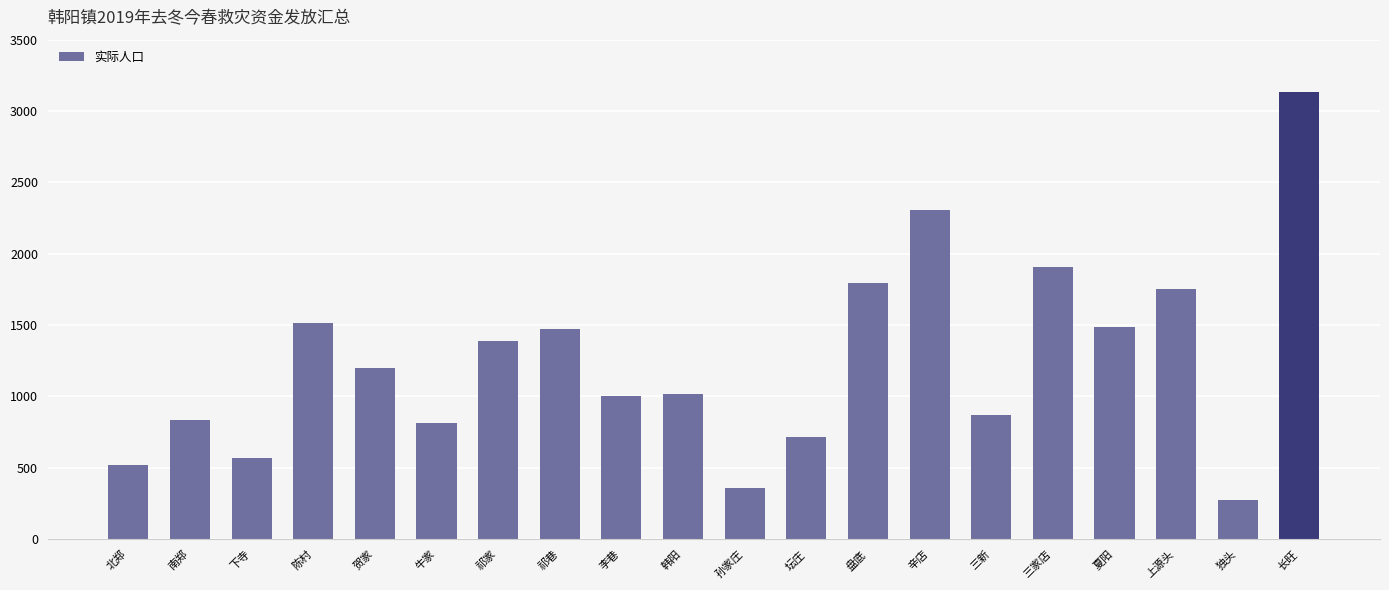

How many series are shown in this chart?

1